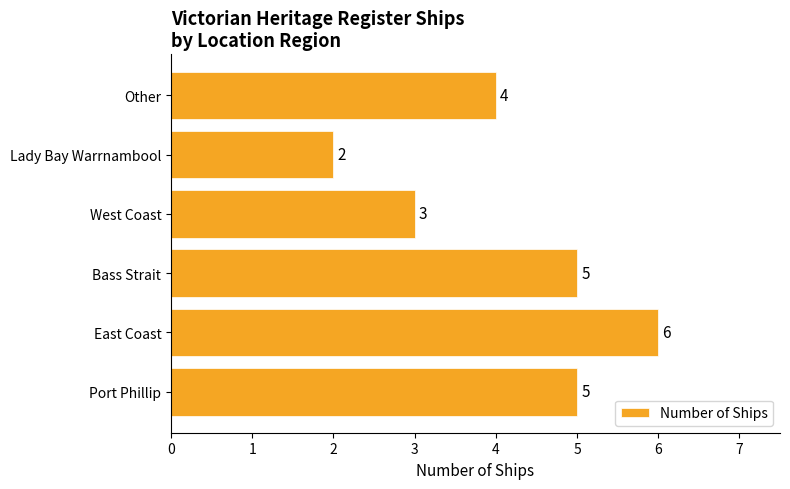

What is the sum of the values at Port Phillip and East Coast?

11